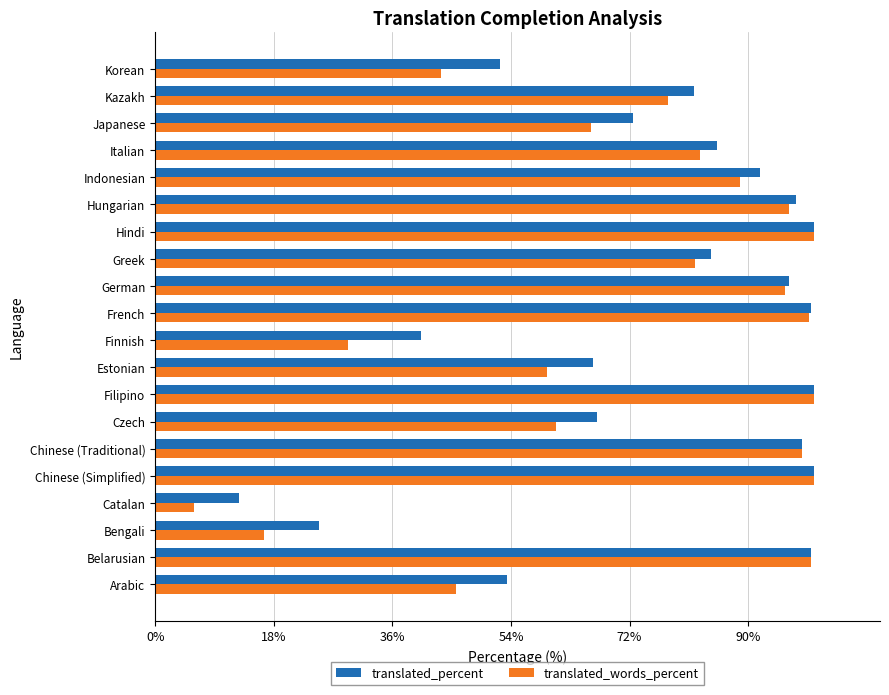

At Czech, list the series in order from largest to smallest.

translated_percent, translated_words_percent